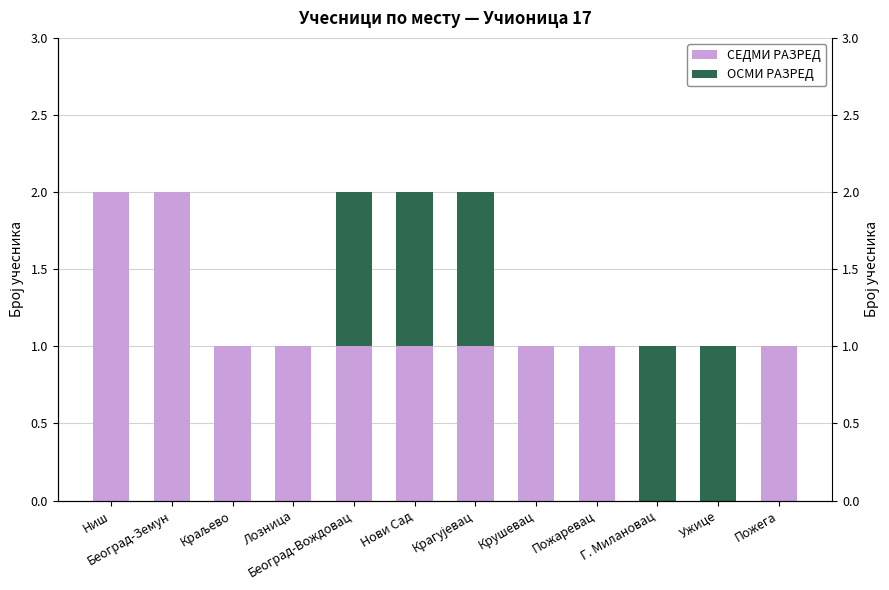

Reading left to right, extract all data points from this chart.

СЕДМИ РАЗРЕД: Ниш=2	Београд-Земун=2	Краљево=1	Лозница=1	Београд-Вождовац=1	Нови Сад=1	Крагујевац=1	Крушевац=1	Пожаревац=1	Г. Милановац=0	Ужице=0	Пожега=1
ОСМИ РАЗРЕД: Ниш=0	Београд-Земун=0	Краљево=0	Лозница=0	Београд-Вождовац=1	Нови Сад=1	Крагујевац=1	Крушевац=0	Пожаревац=0	Г. Милановац=1	Ужице=1	Пожега=0